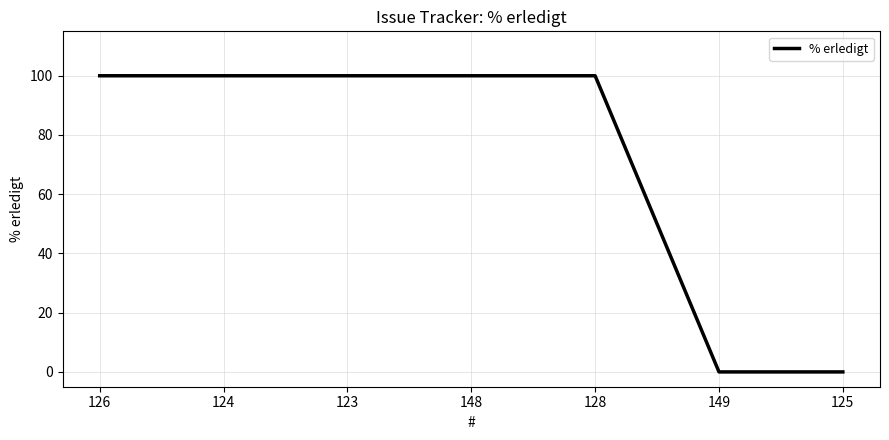

Does the chart have visible grid lines?

Yes